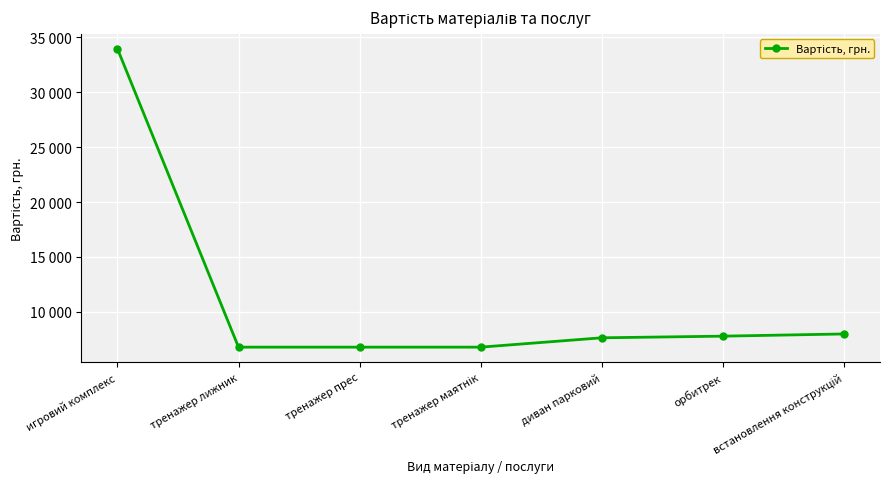

What is the average value?

11111